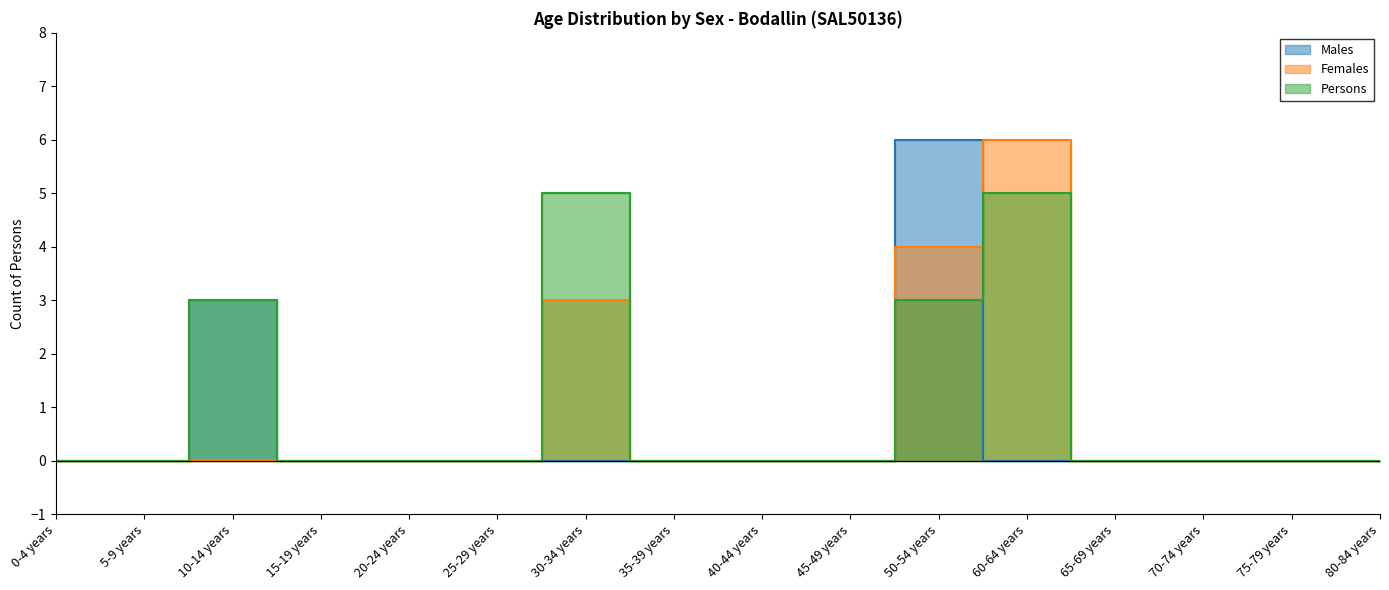

Between which two adjacent categories do Males and Females first intersect?

50-54 years and 60-64 years